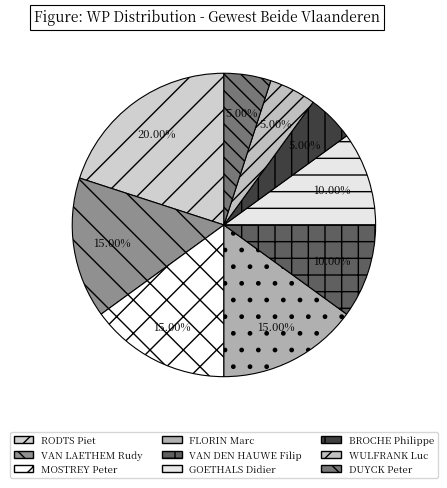

Do VAN DEN HAUWE Filip and VAN LAETHEM Rudy together represent more than half of the pie?

No